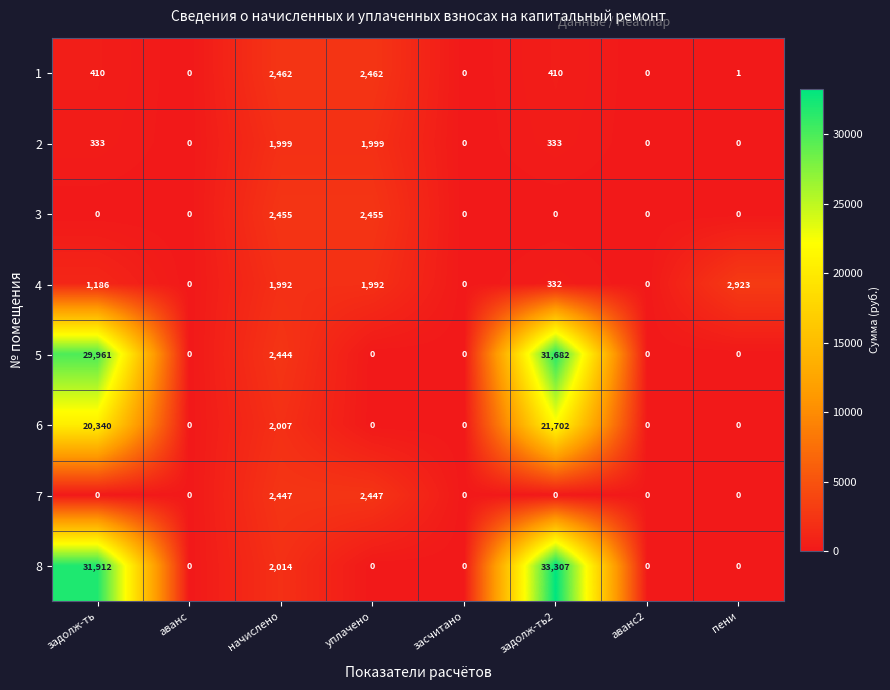

At which category is the sum across all series the highest?

задолж-ть2